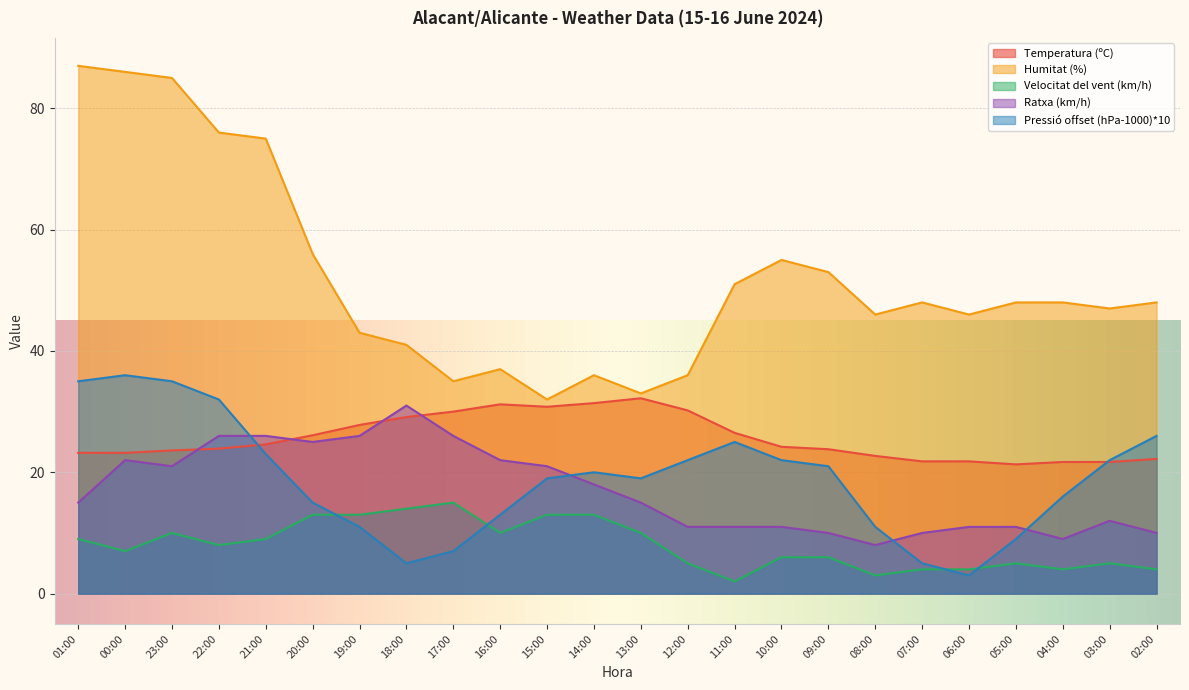

At which category does the chart reach its peak across all series?

01:00